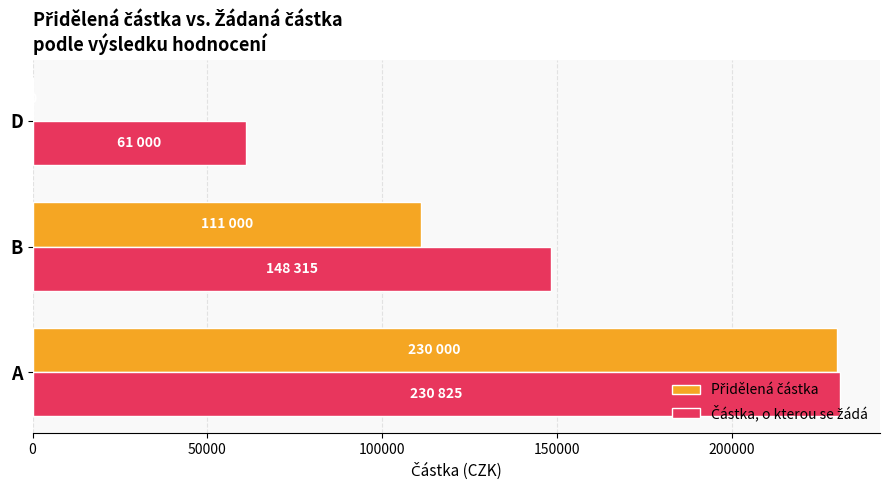

At which category is the sum across all series the highest?

A